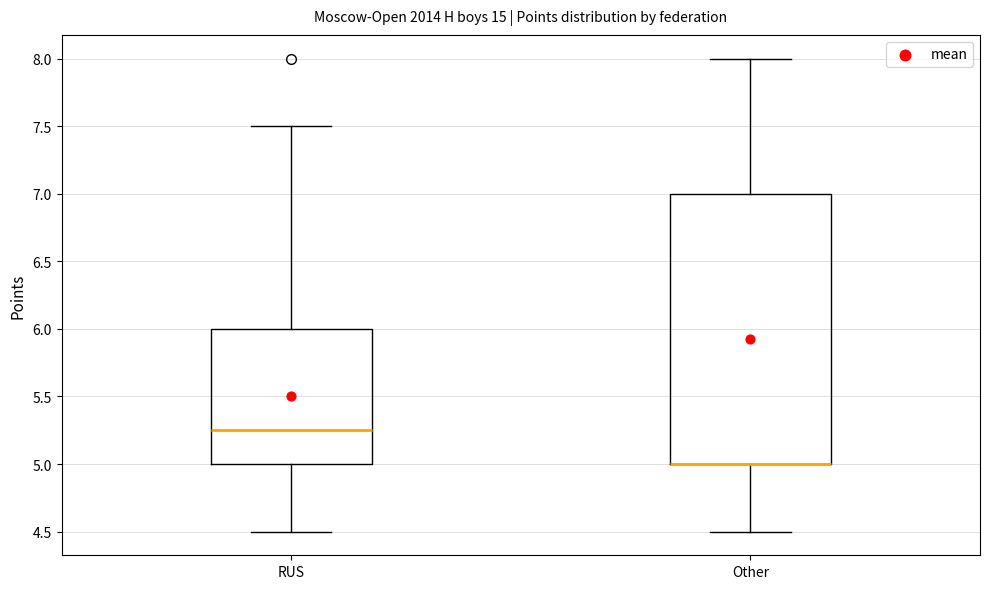

Which box is the tallest, from its lower edge to its upper edge?

Other